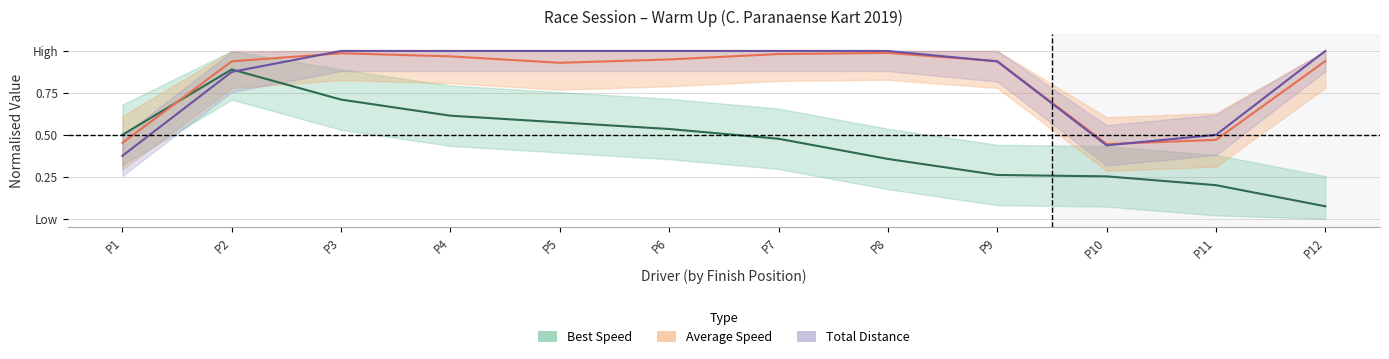

Which series changed the most between P6 and P7?

Best Speed (line)